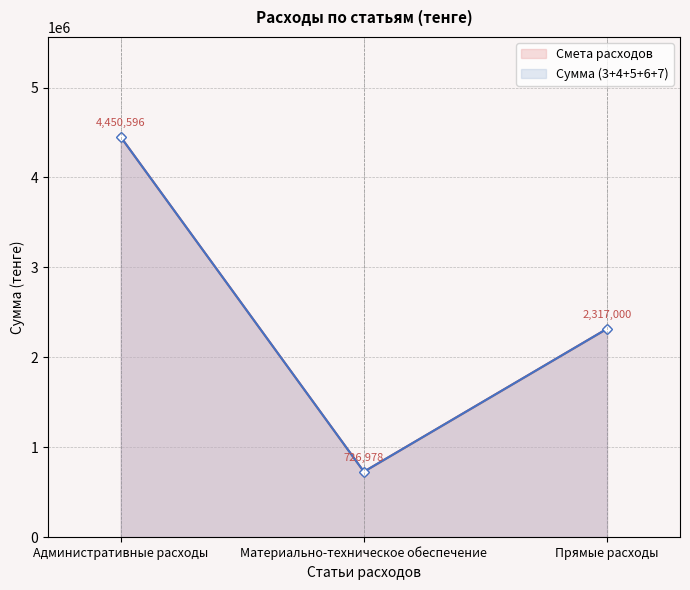

How many Смета расходов values are between 726978 and 4450596?

3